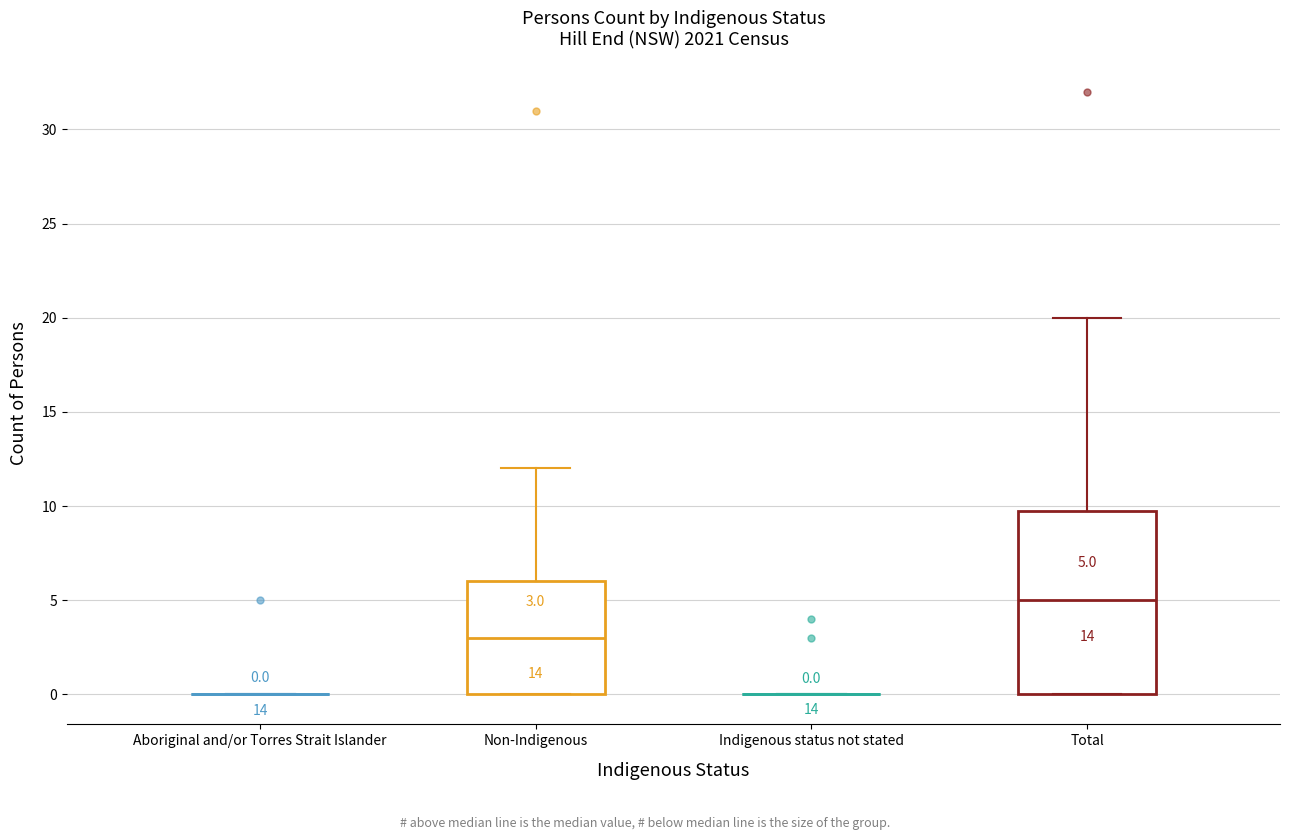

Which box is the tallest, from its lower edge to its upper edge?

Total